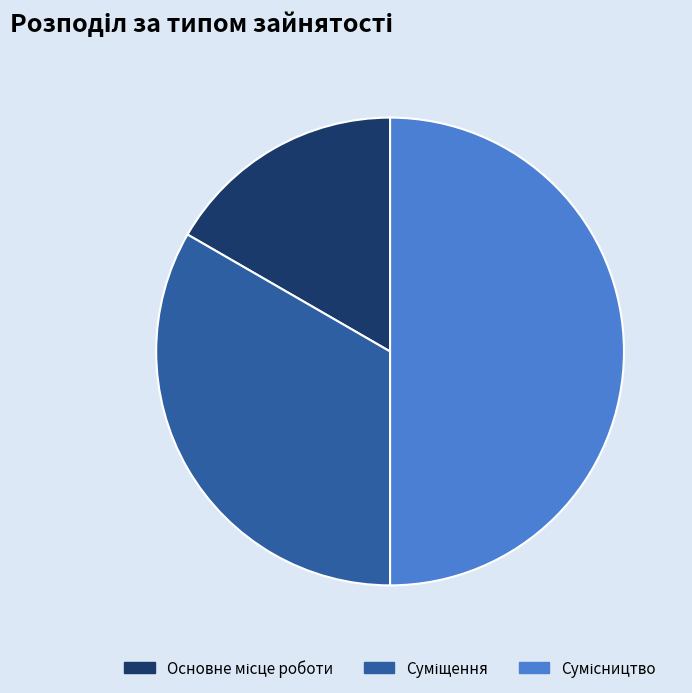

How many segments does this pie chart have?

3